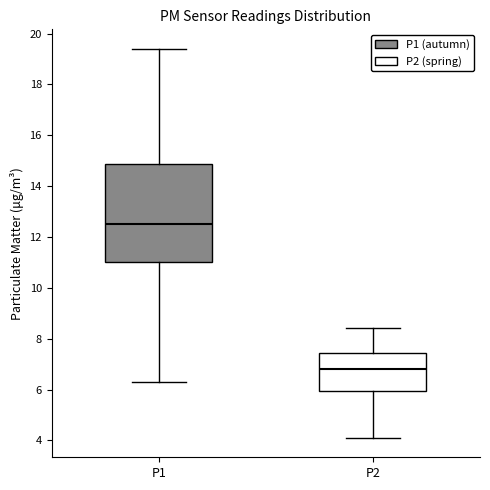

Which box has the highest median line?

P1